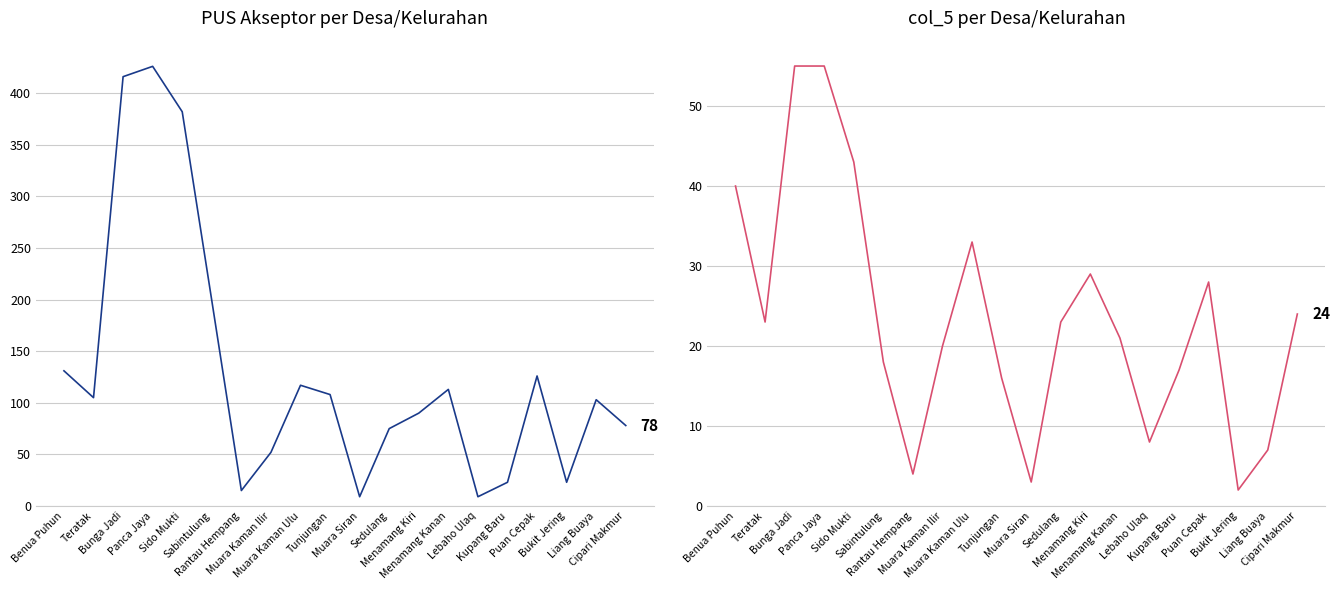

List the labels in order of Akseptor value, largest first.

Panca Jaya, Bunga Jadi, Sido Mukti, Sabintulung, Benua Puhun, Puan Cepak, Muara Kaman Ulu, Menamang Kanan, Tunjungan, Teratak, Liang Buaya, Menamang Kiri, Cipari Makmur, Sedulang, Muara Kaman Ilir, Kupang Baru, Bukit Jering, Rantau Hempang, Muara Siran, Lebaho Ulaq